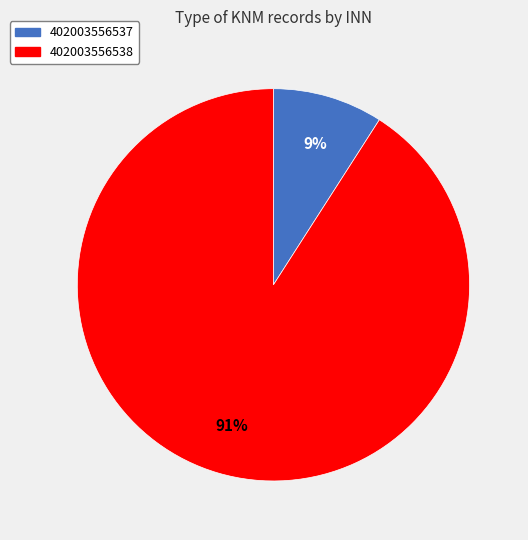

To the nearest percent, what is the difference between the largest and smallest slice percentages?

82%